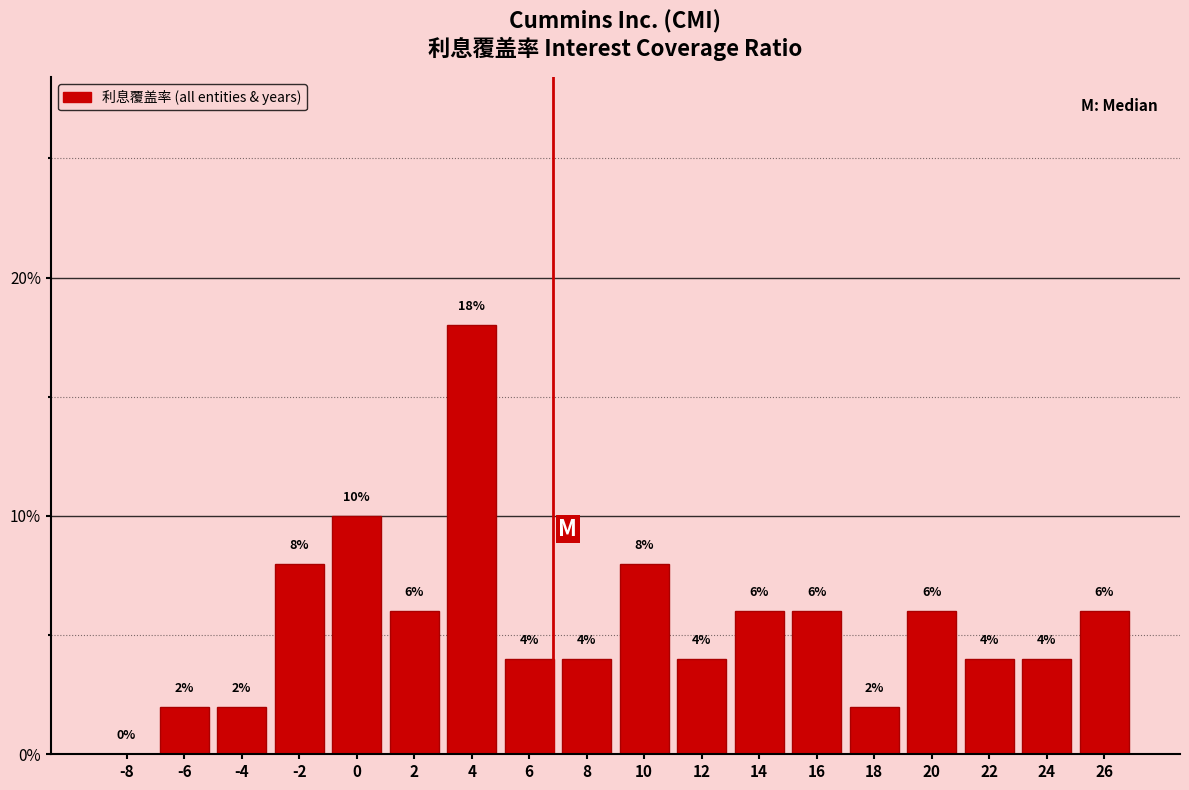

Reading right to left, what are all the values shown in this chart?

26=6	24=4	22=4	20=6	18=2	16=6	14=6	12=4	10=8	8=4	6=4	4=18	2=6	0=10	-2=8	-4=2	-6=2	-8=0